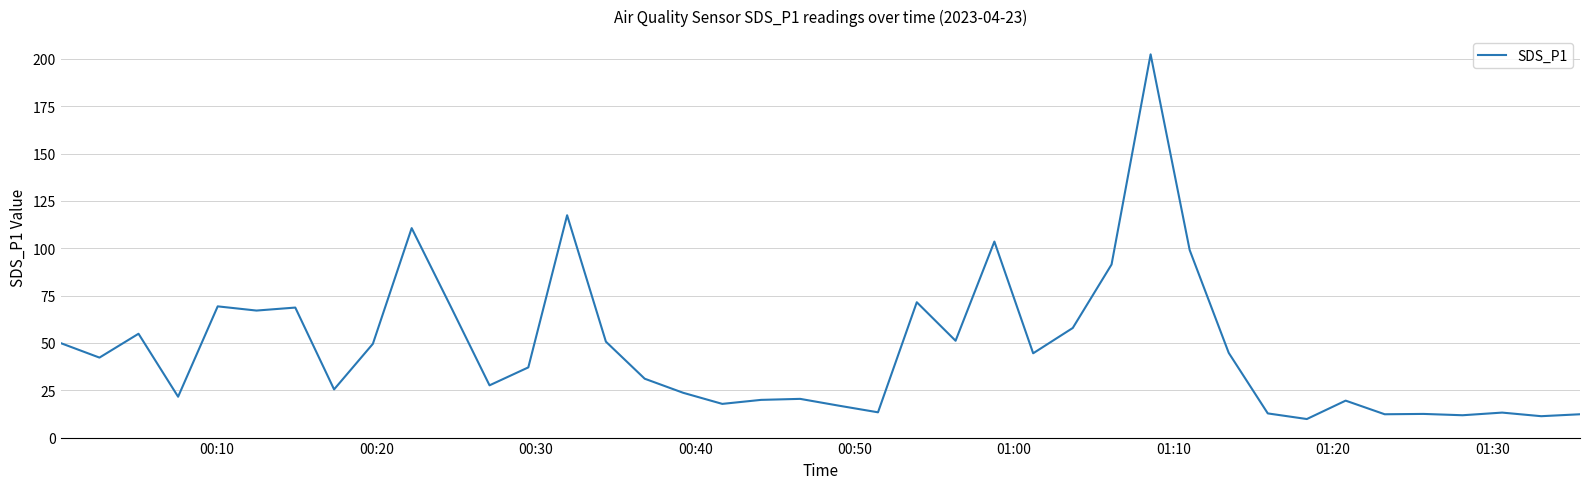

What is the minimum value shown in the chart?

9.8